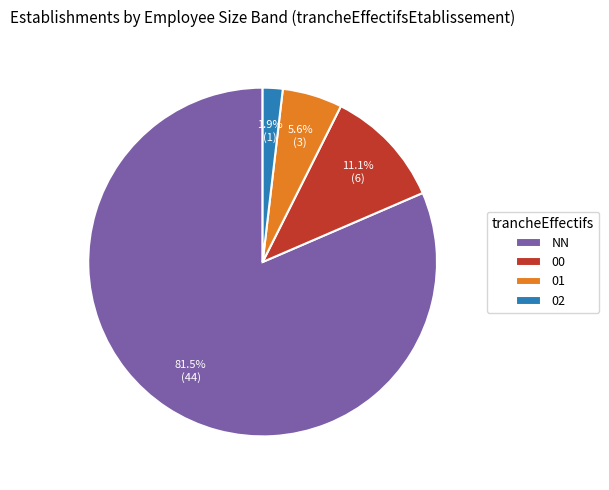

To the nearest percent, what is the difference between the largest and smallest slice percentages?

80%